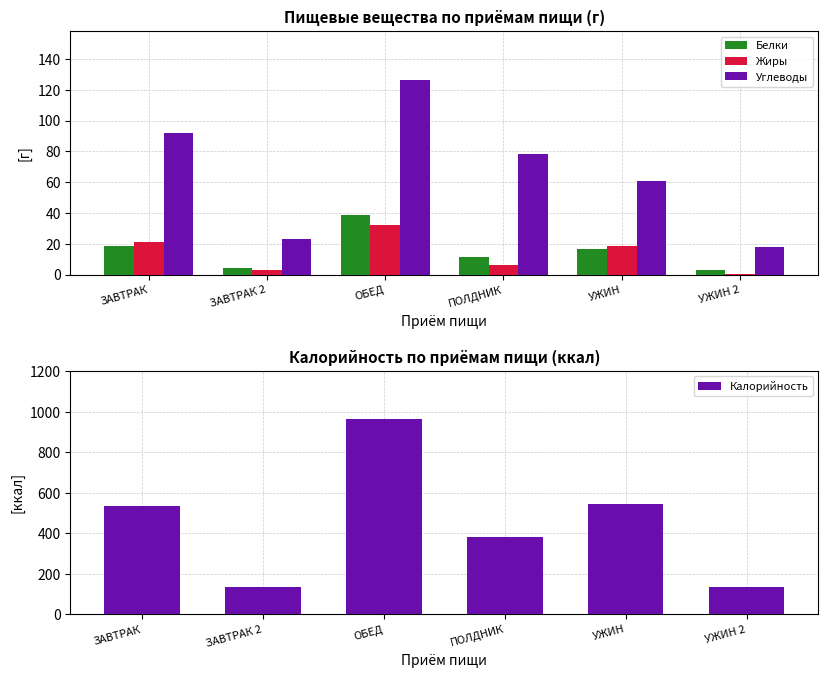

What is the difference between the second highest and second lowest values in the Белки series?

14.0